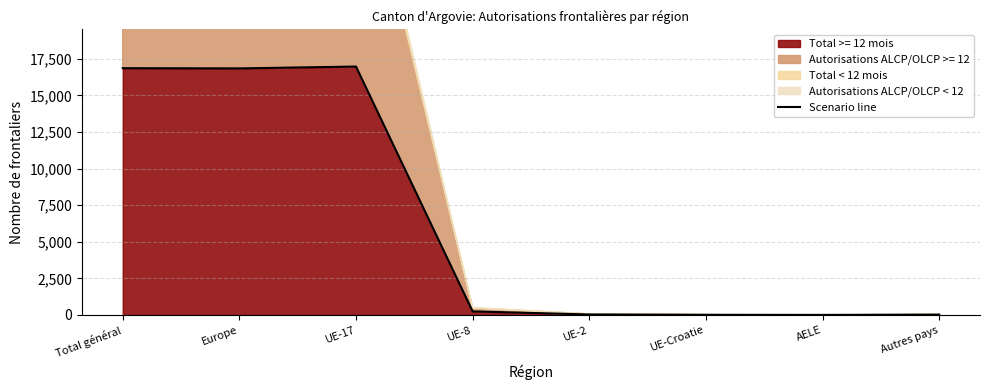

What position from the right is Total général?

8